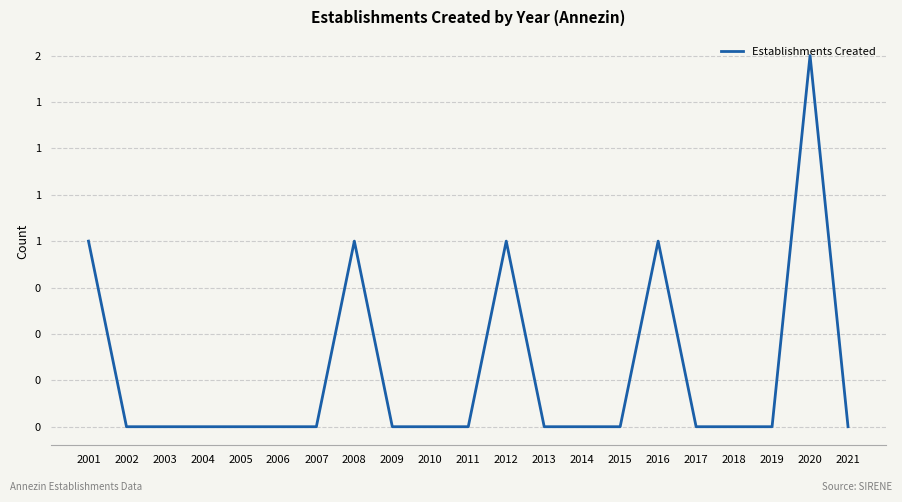

Does the chart have visible grid lines?

Yes